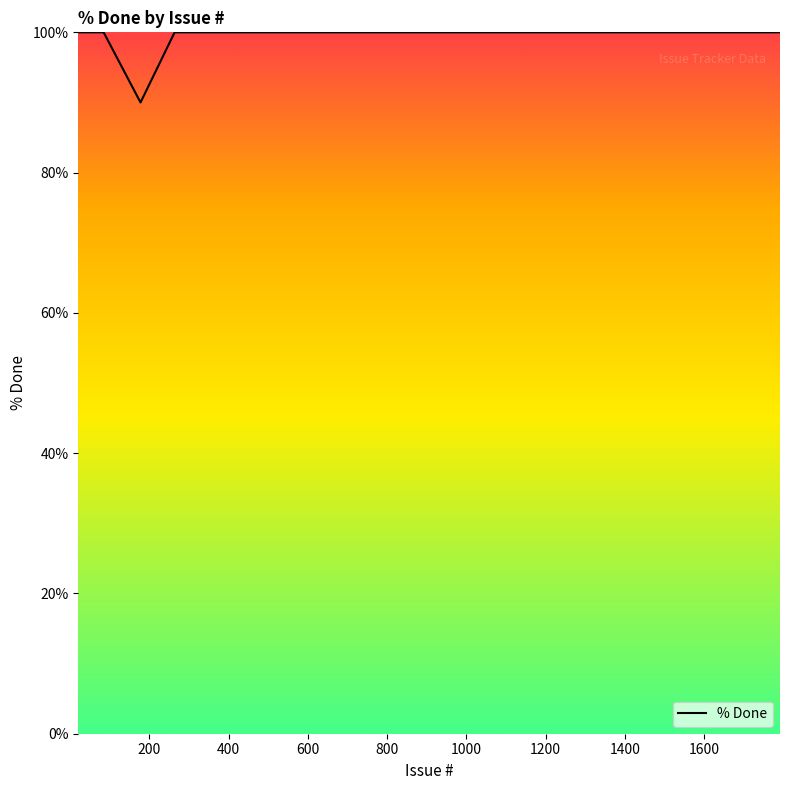

What is the smallest value displayed?

90